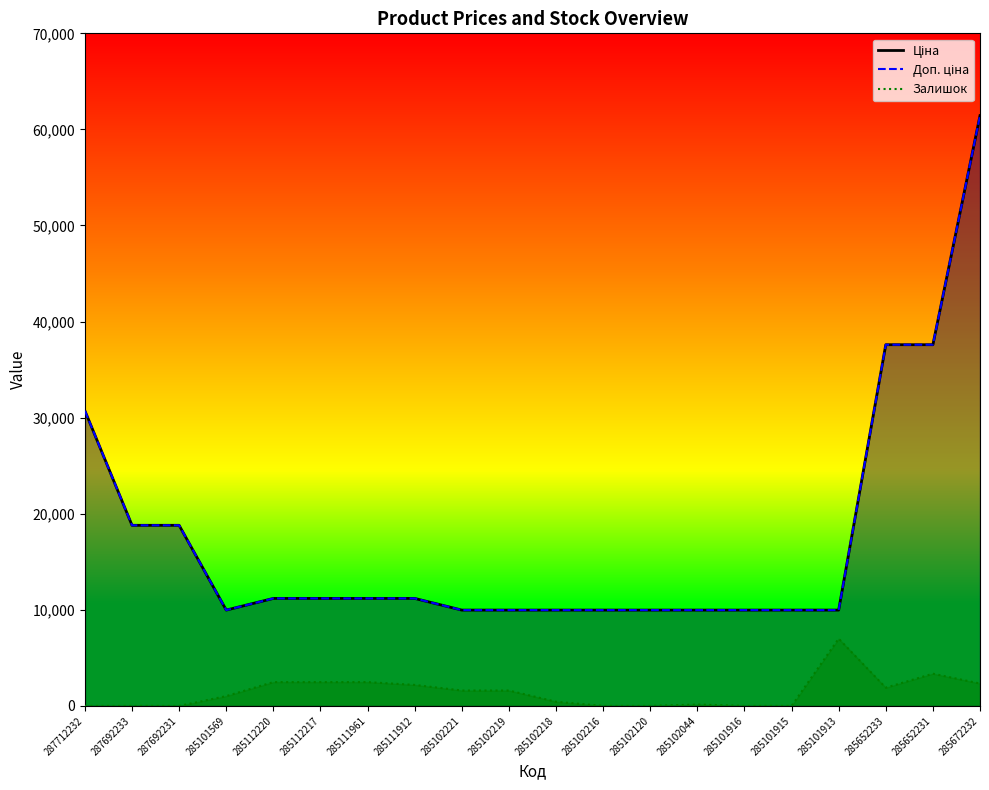

How many values in the Залишок series are below 1604?

10